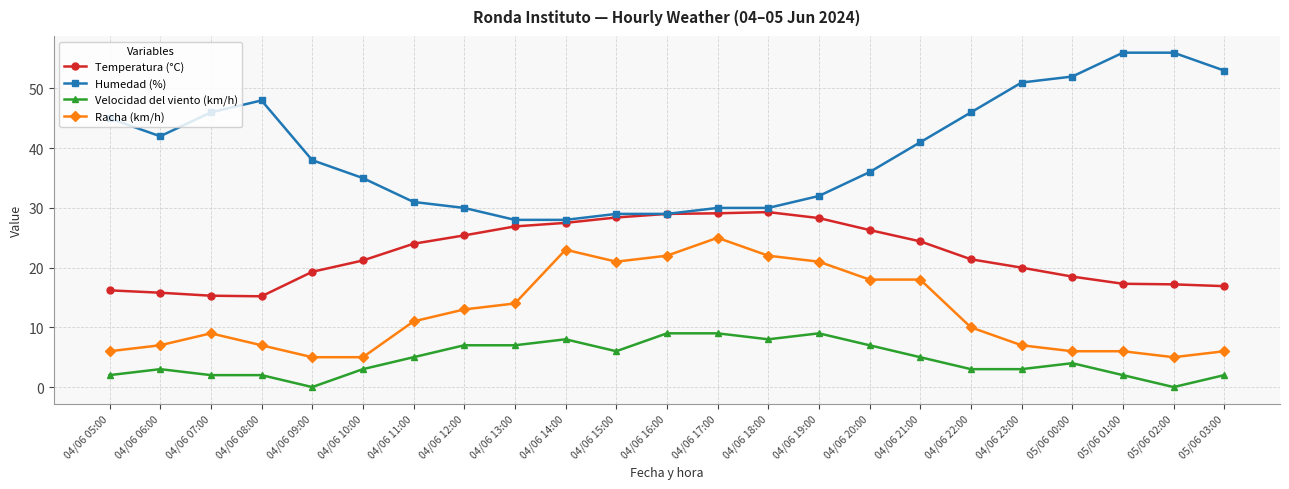

Rank the series by their maximum value, from highest to lowest.

Humedad (%), Temperatura (°C), Racha (km/h), Velocidad del viento (km/h)